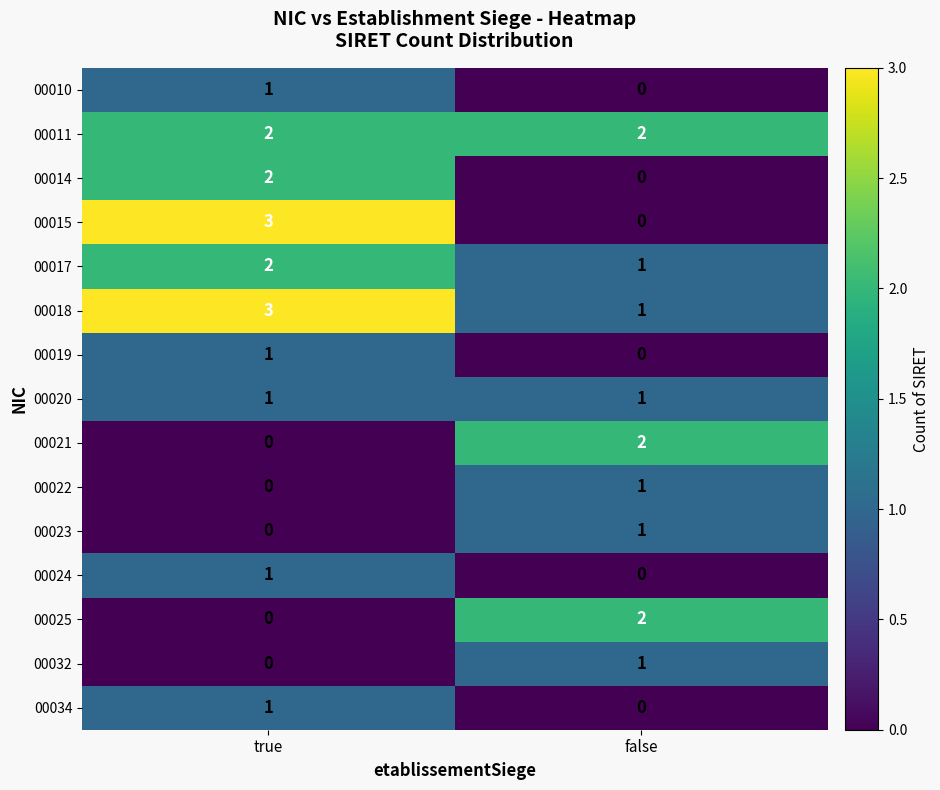

Is it true that 00024 equals 1 at true?

True